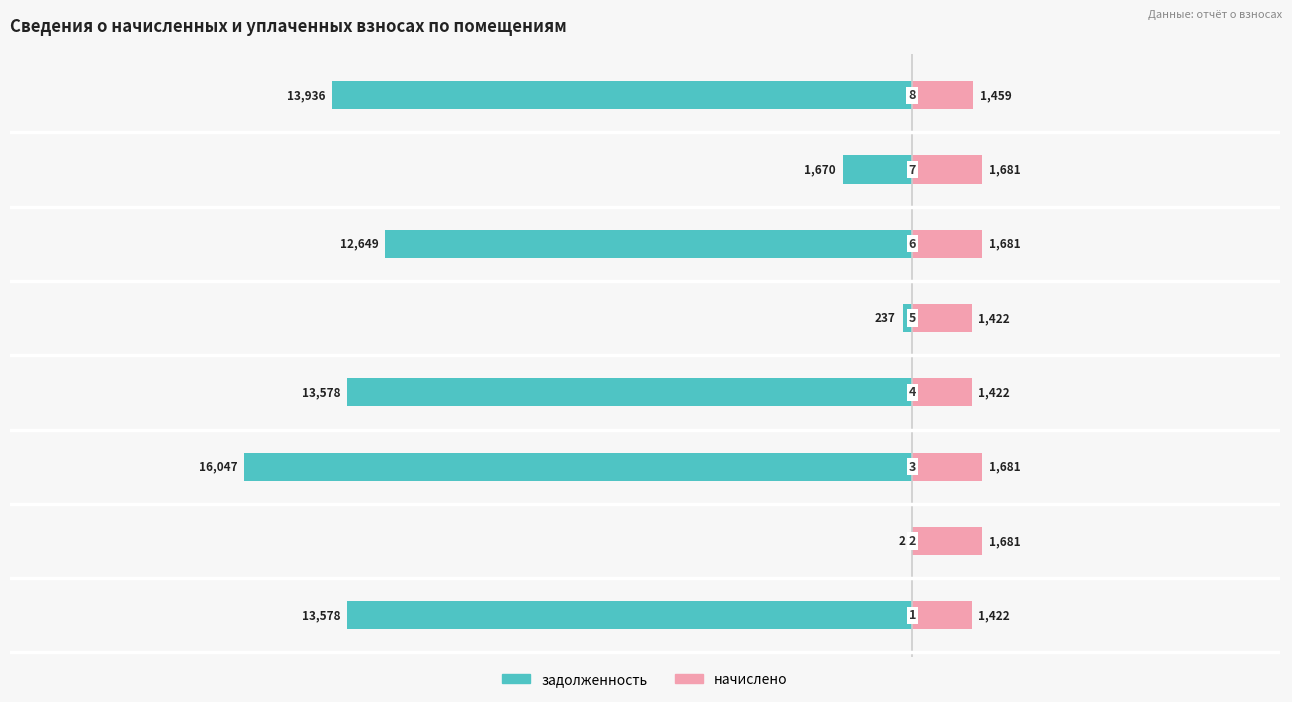

What are all the series names shown in the legend?

задолженность, начислено